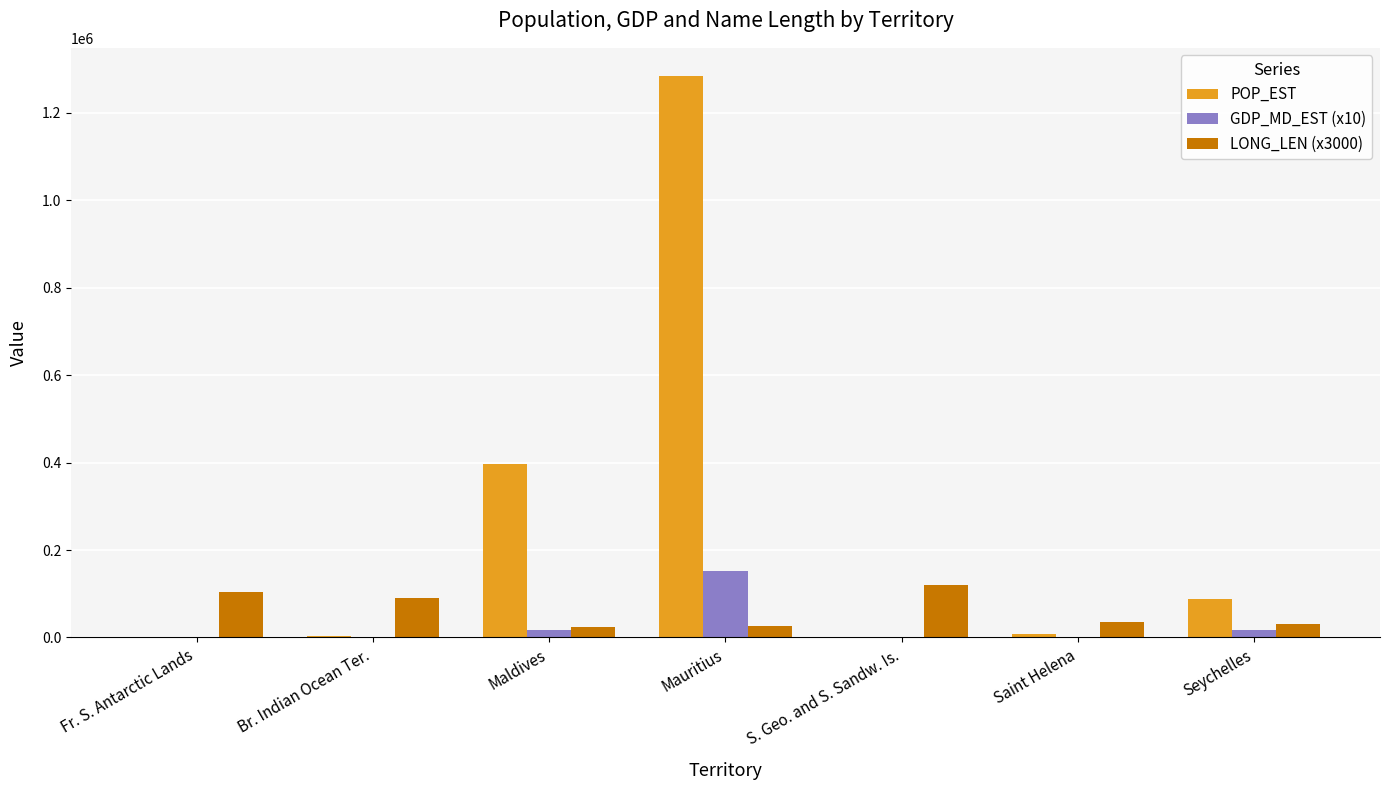

What is the total value across all series at Maldives?

437494